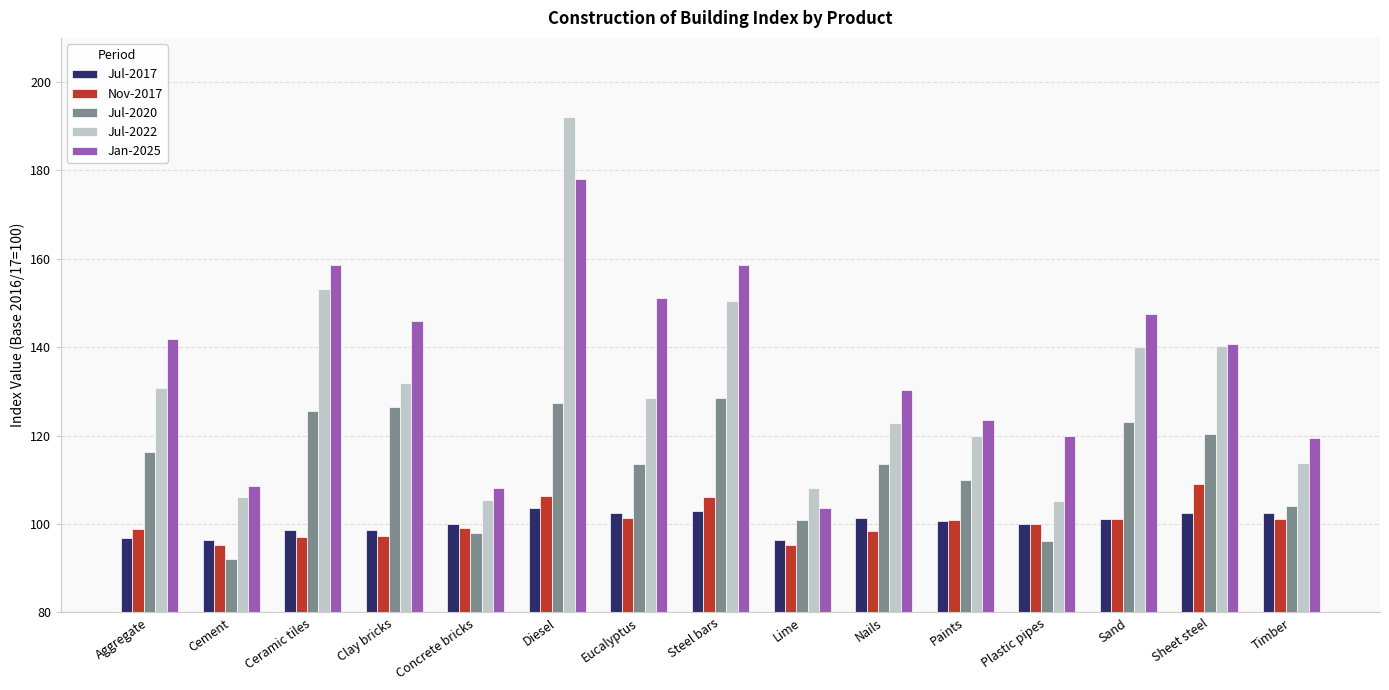

How many groups of bars are there?

15